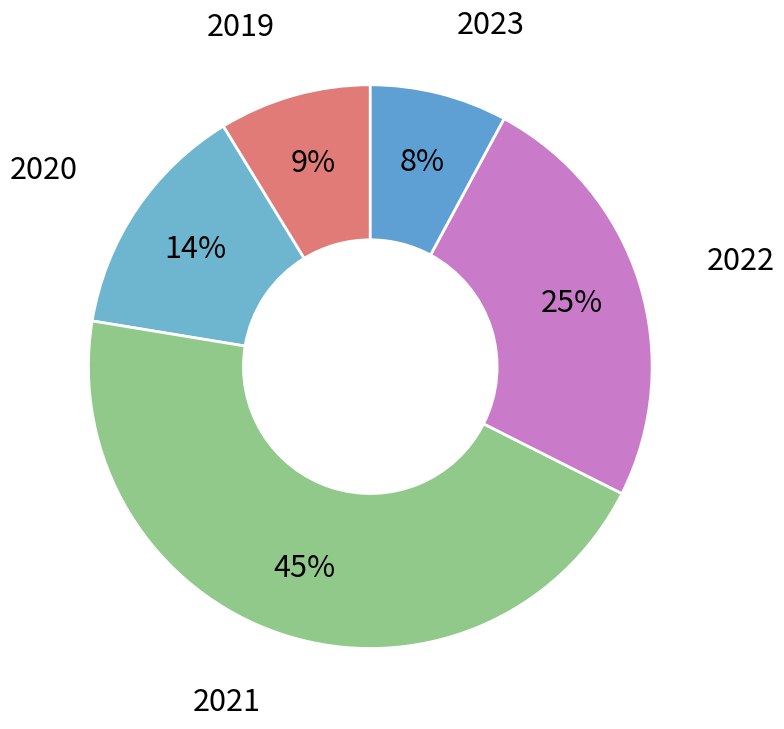

How many segments does this pie chart have?

5